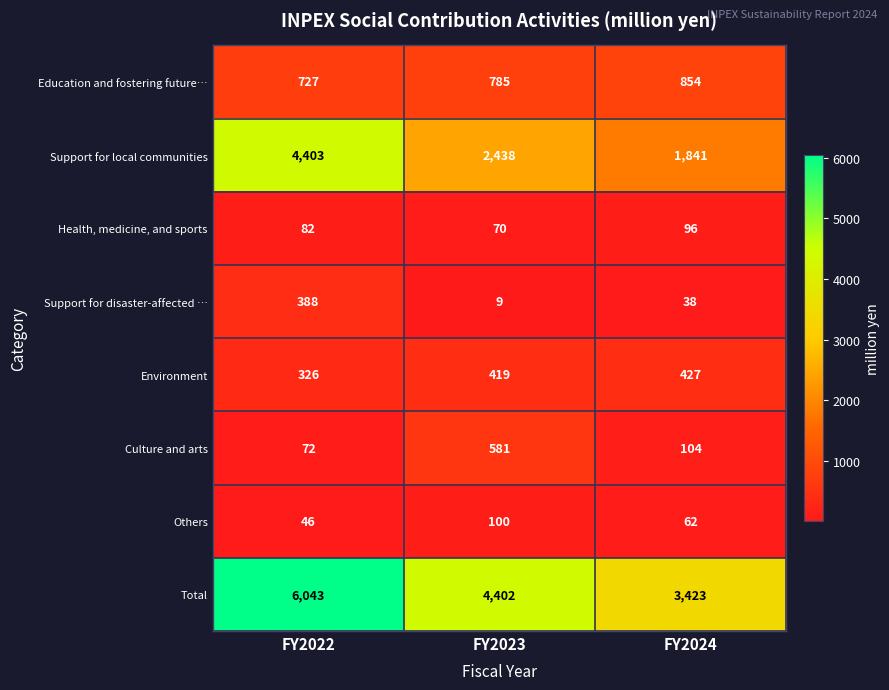

At which label does Culture and arts first exceed 104?

FY2023